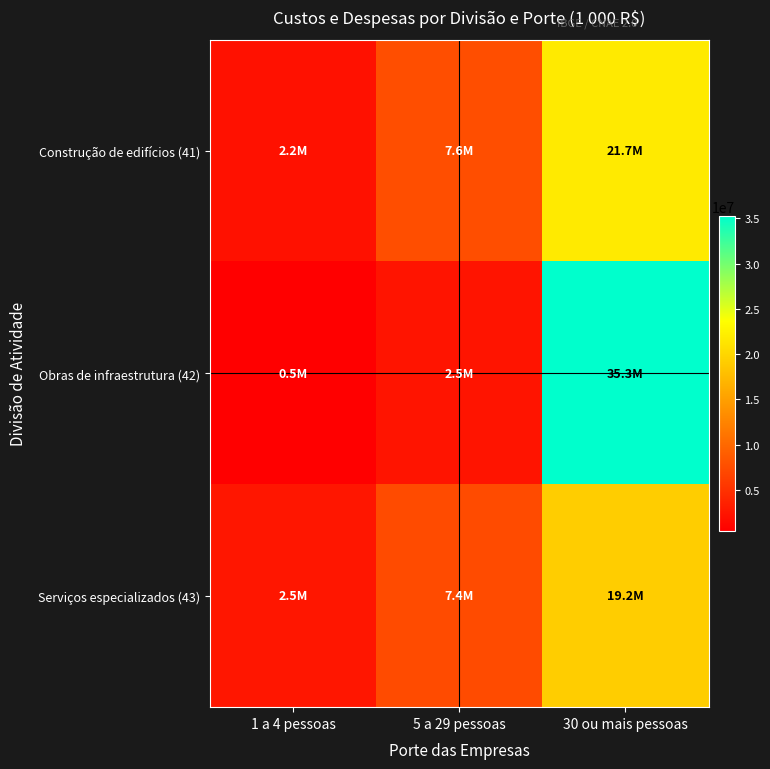

At which category does the chart reach its peak across all series?

30 ou mais pessoas